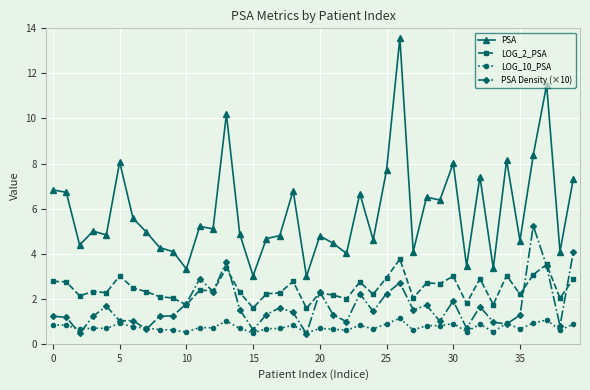

Which series has the largest total across all categories?

PSA